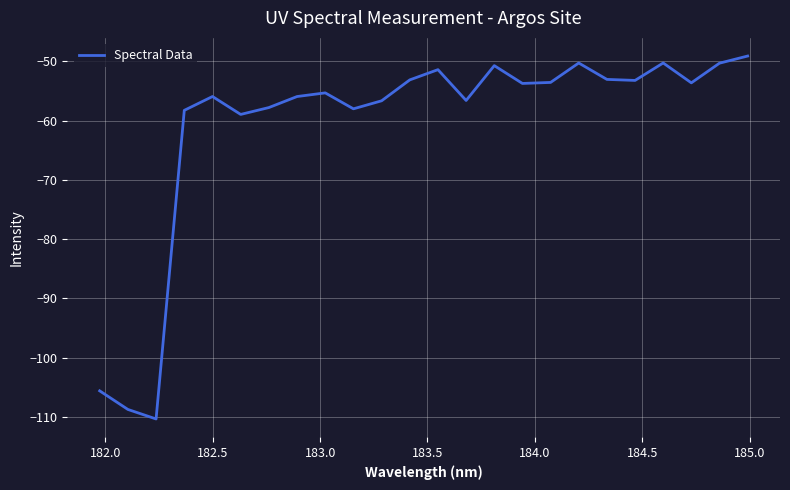

What is the difference between the maximum and minimum values?

61.2